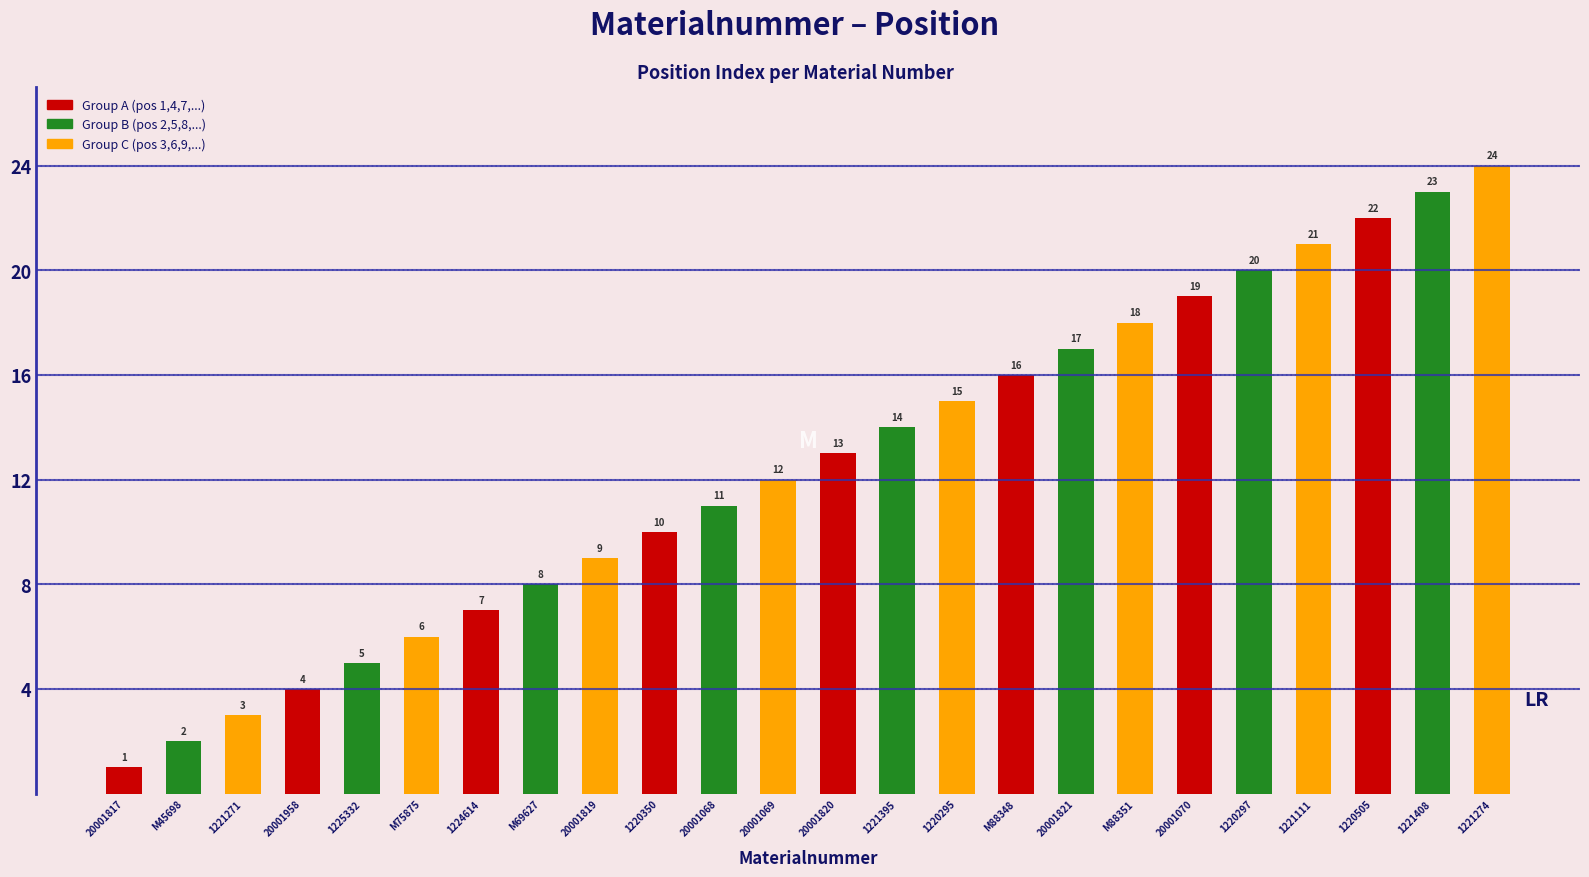

What is the difference between the second highest and minimum values?

22